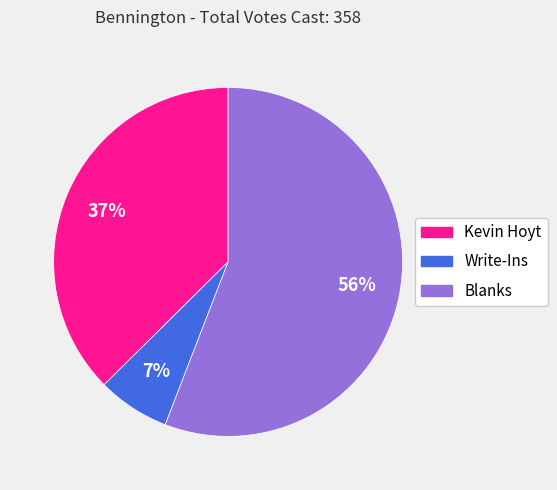

Do Write-Ins and Kevin Hoyt together represent more than half of the pie?

No